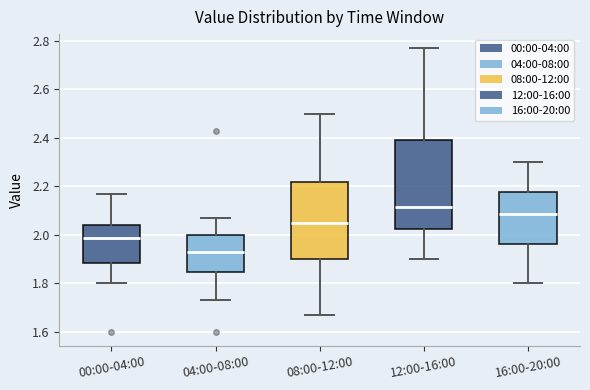

Where is the upper edge of the box for 12:00-16:00 on the y-axis? The values are not printed on the chart, so give them approximately, as read against the axis.

2.40